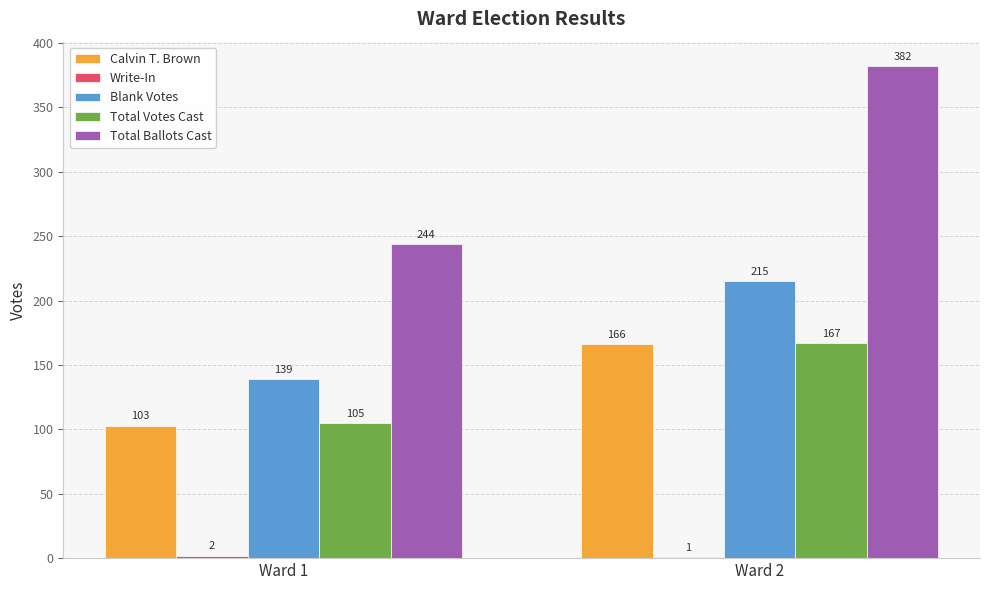

Is it true that Blank Votes equals 139 at Ward 1?

True